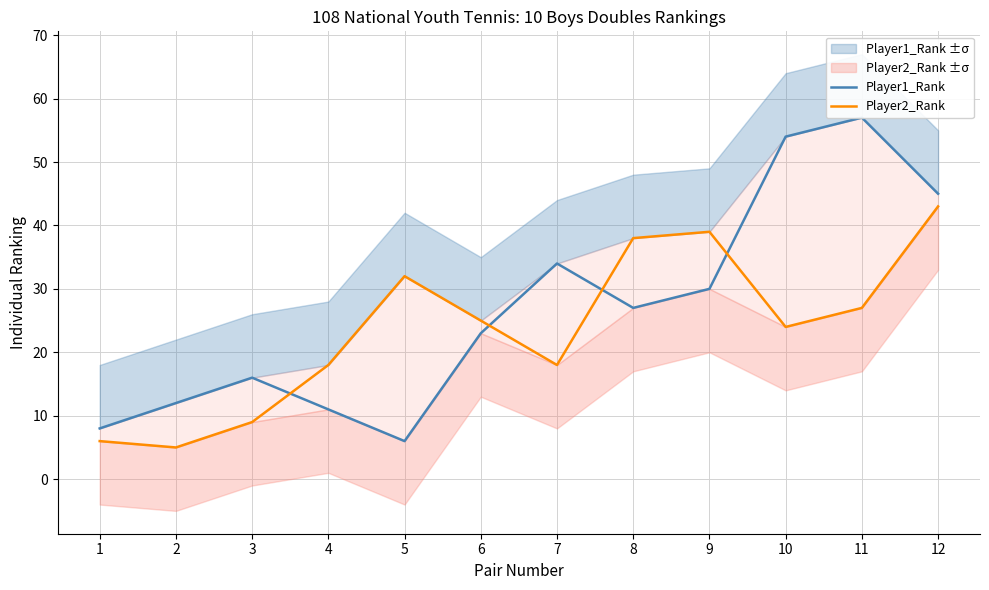

What is the smallest value displayed?

5